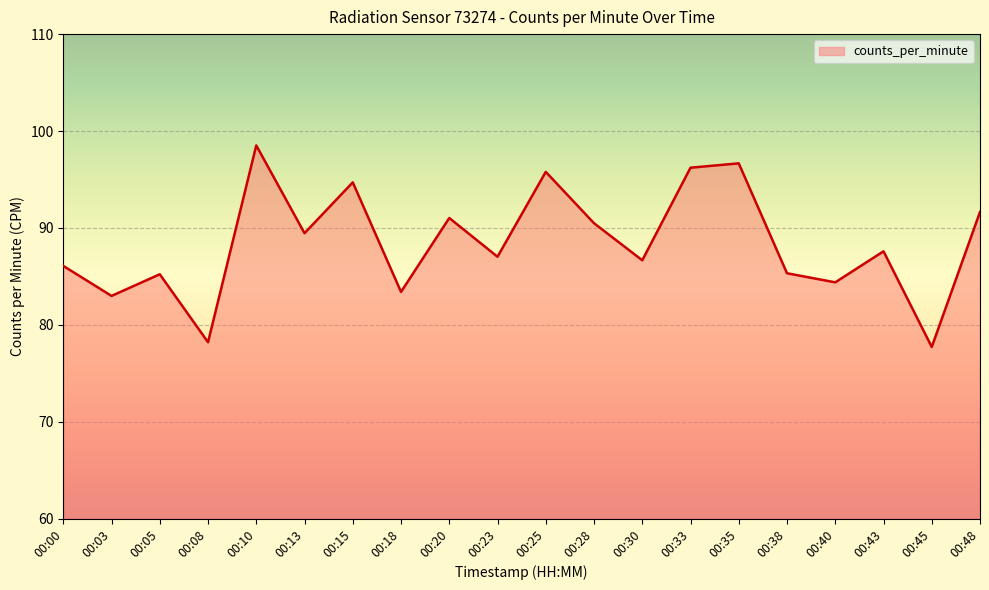

What is the difference between the maximum and minimum values?

20.8